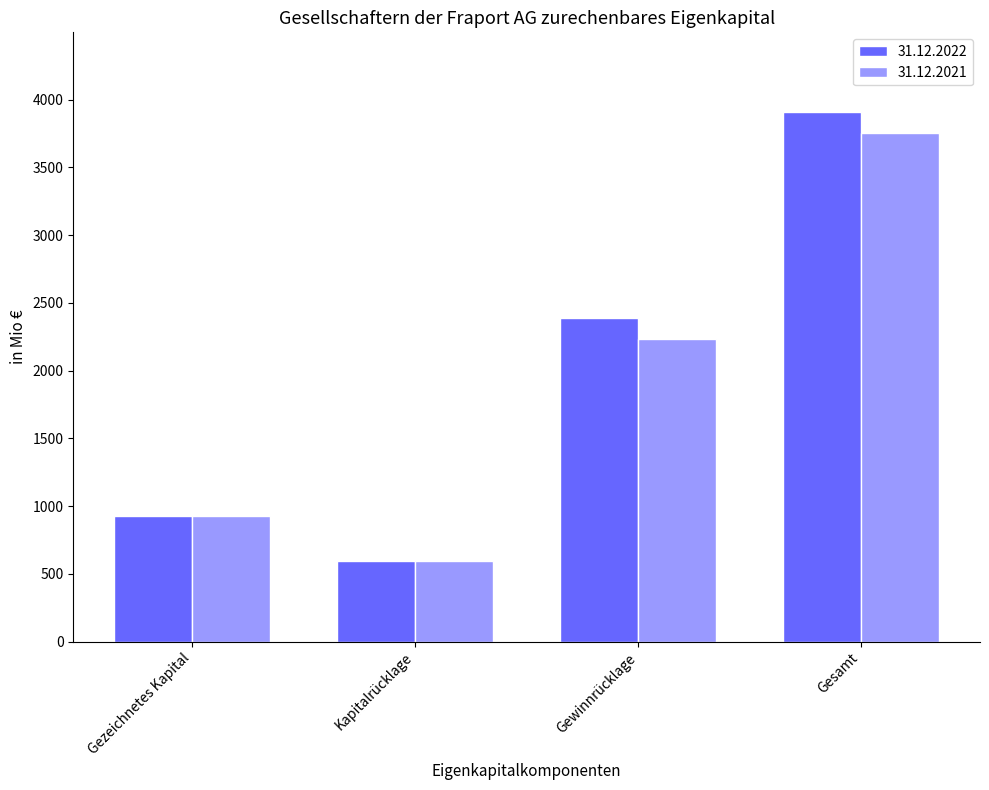

True or false: 31.12.2021 has a value of 548.5 at Gewinnrücklage.

False